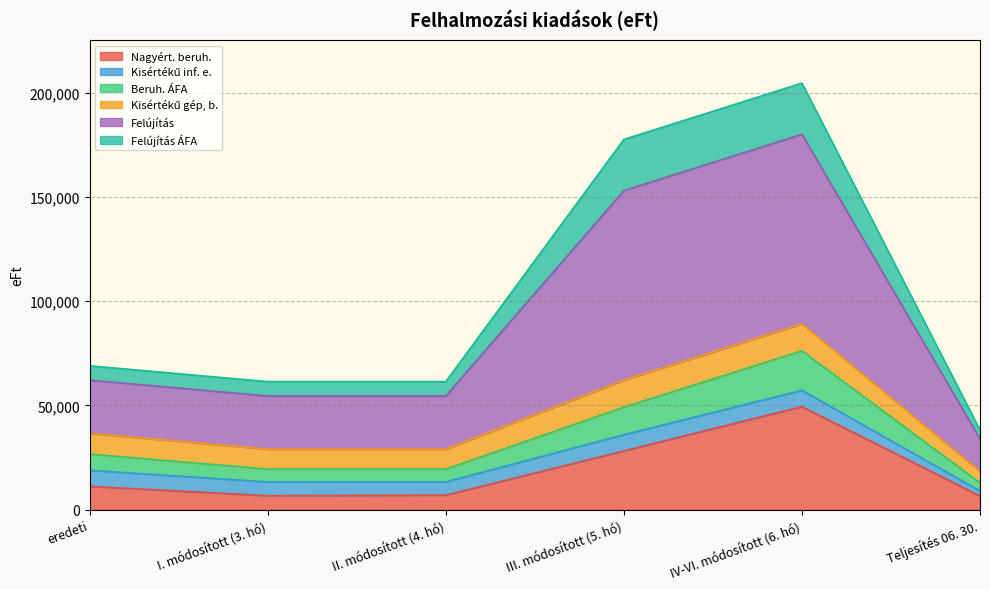

At which category is the sum across all series the highest?

IV-VI. módosított (6. hó)